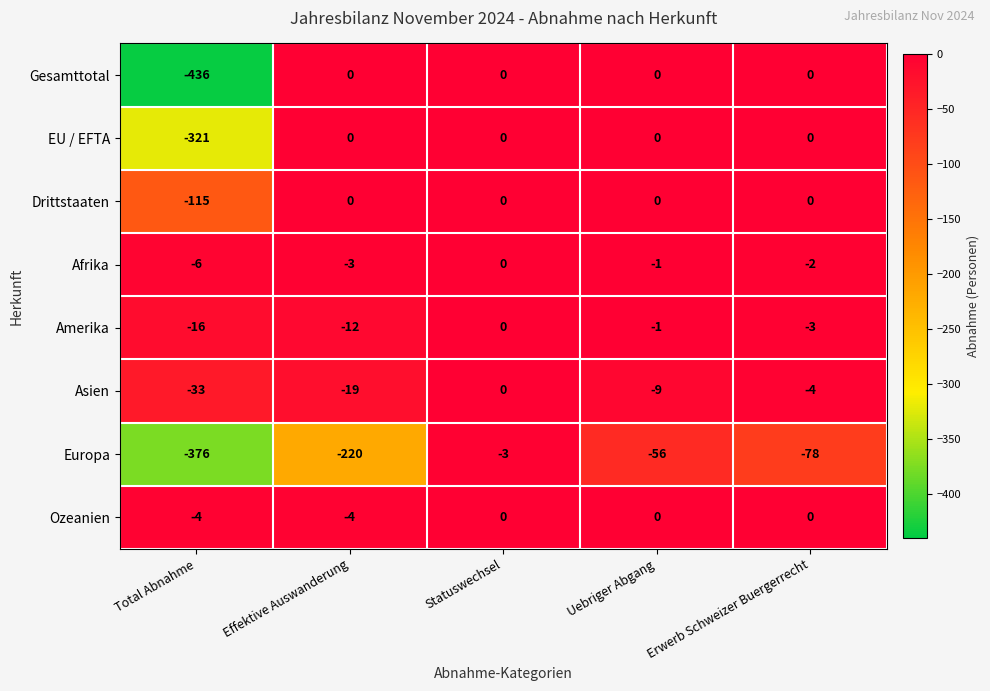

Where does the Asien series first go above -9?

Statuswechsel